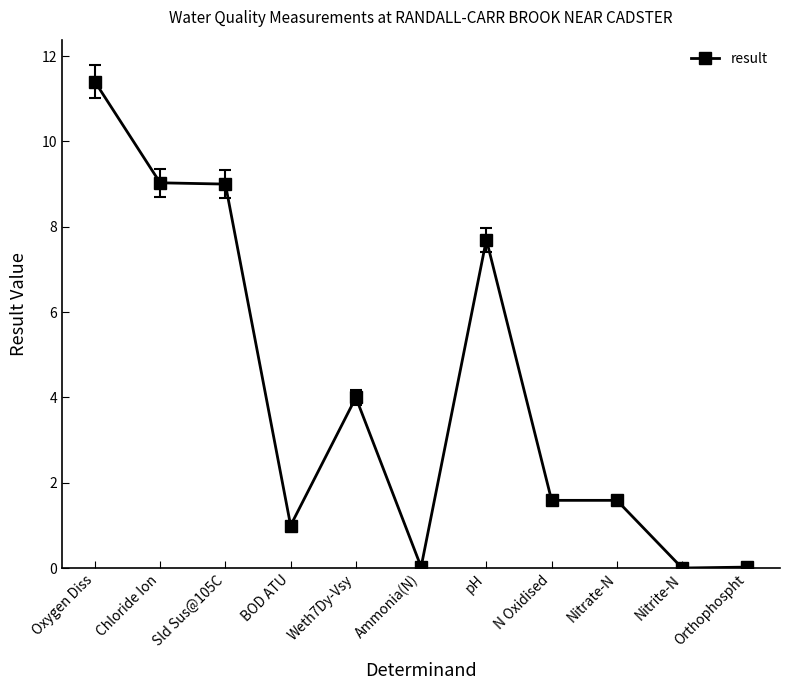

At which label is the value closest to 5?

Weth7Dy-Vsy